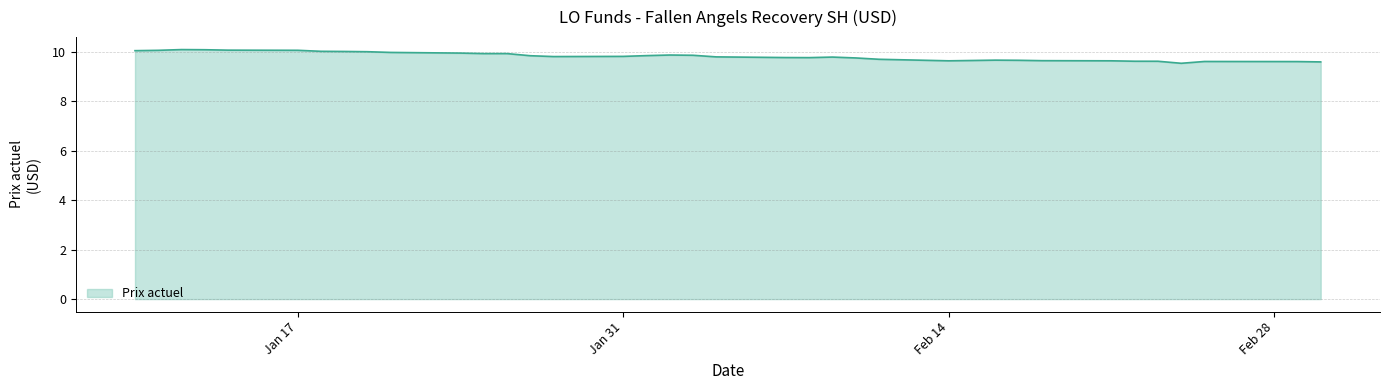

What is the difference between the maximum and minimum values?

0.6